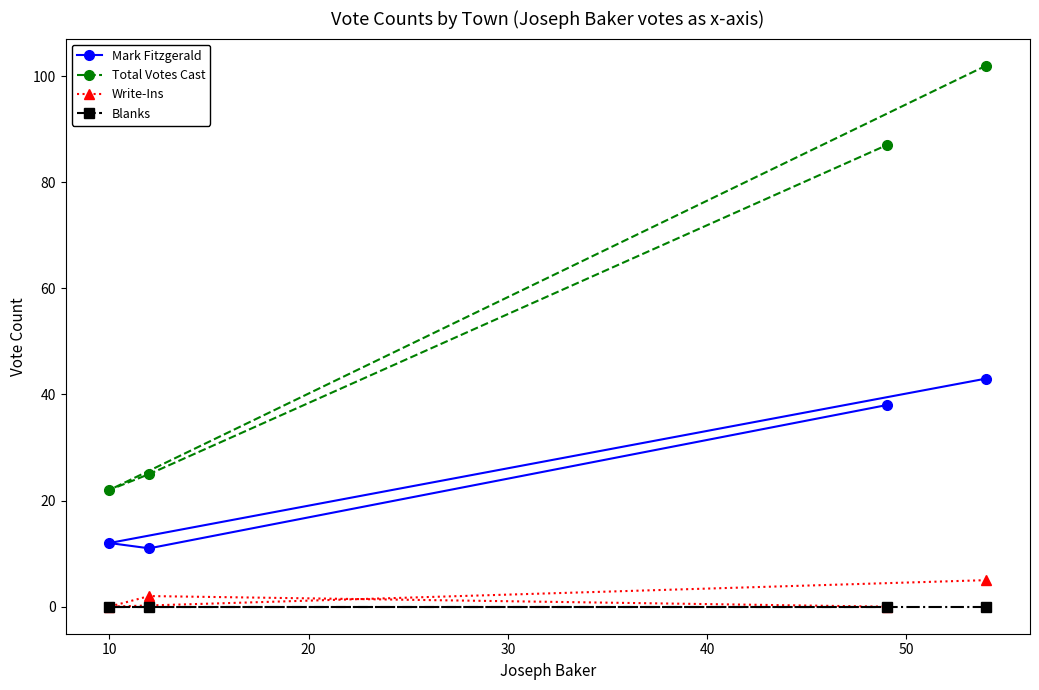

True or false: Mark Fitzgerald and Blanks intersect in this chart.

False